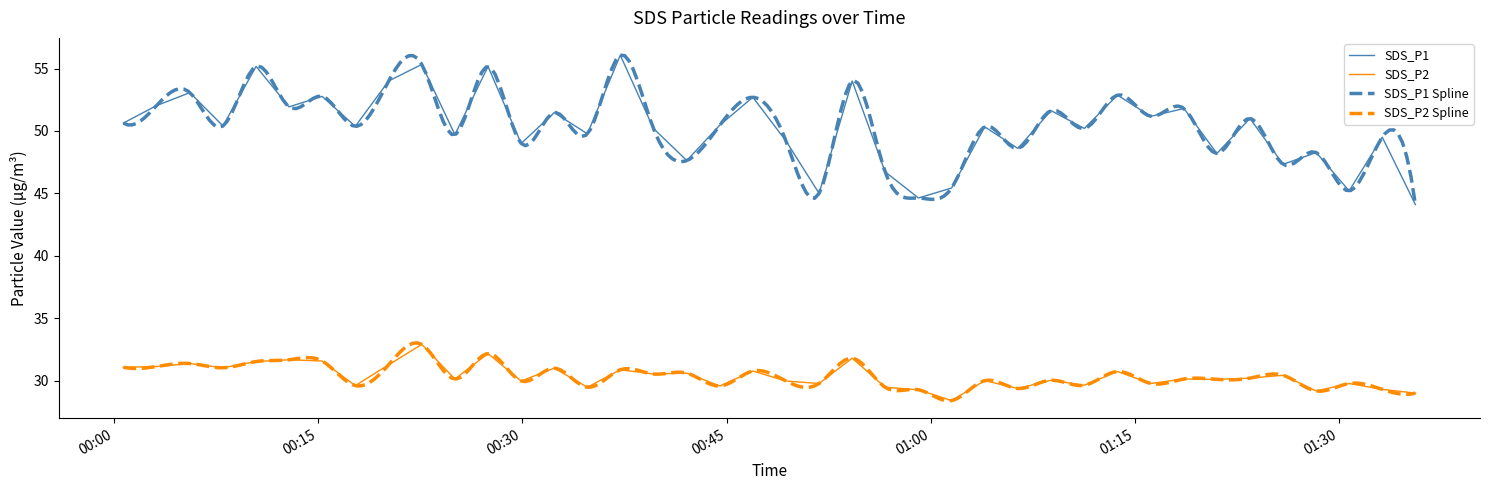

What is the lowest value of the SDS_P2 series?

28.4